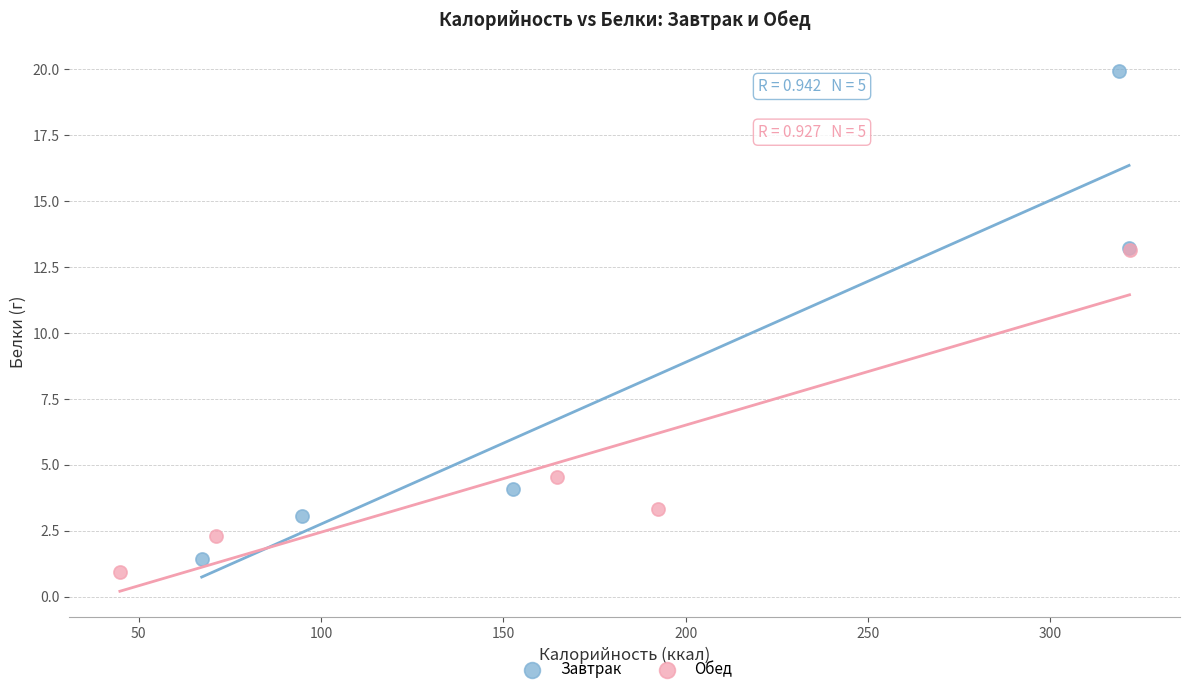

Which series has the largest Y range (max minus min)?

Завтрак